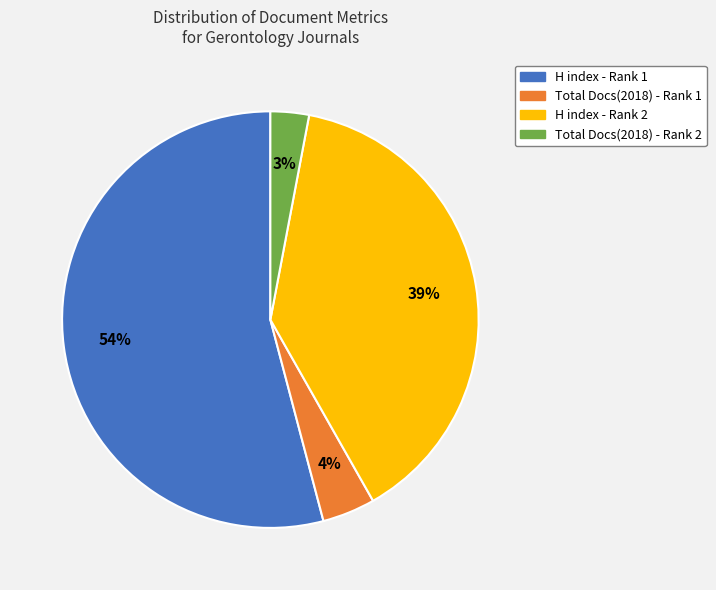

How many slices are in this pie chart?

4